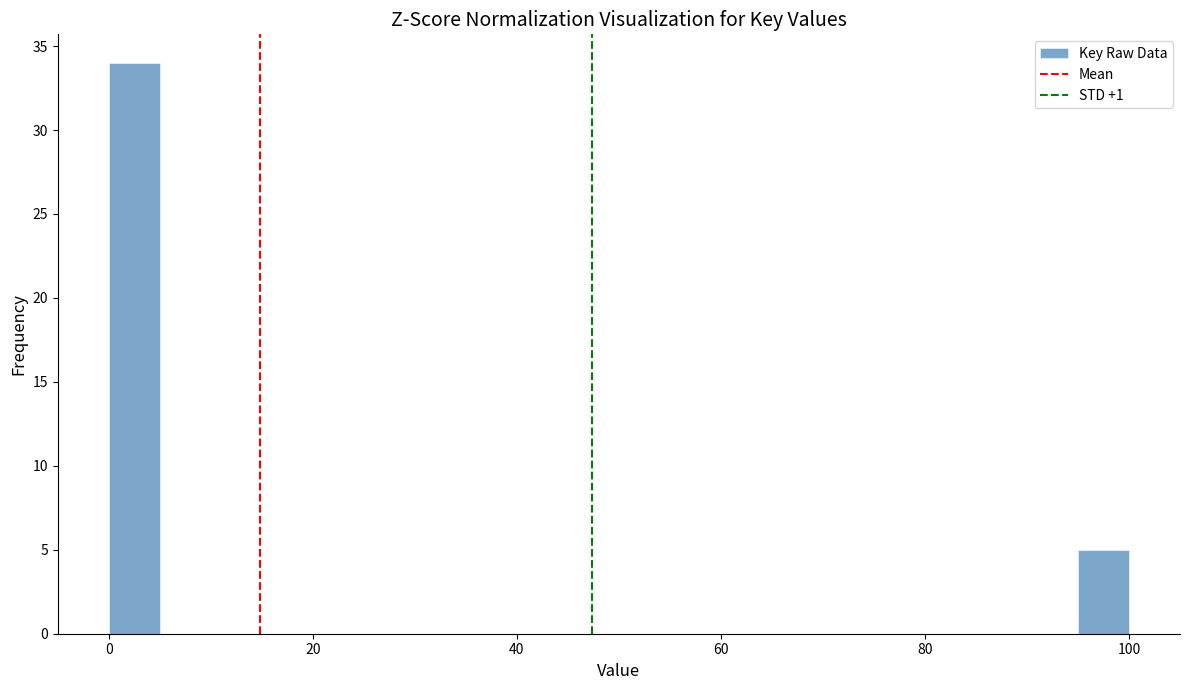

Around what value on the x-axis is the tallest bar? Give the approximate position of its centre, as read against the axis.

2